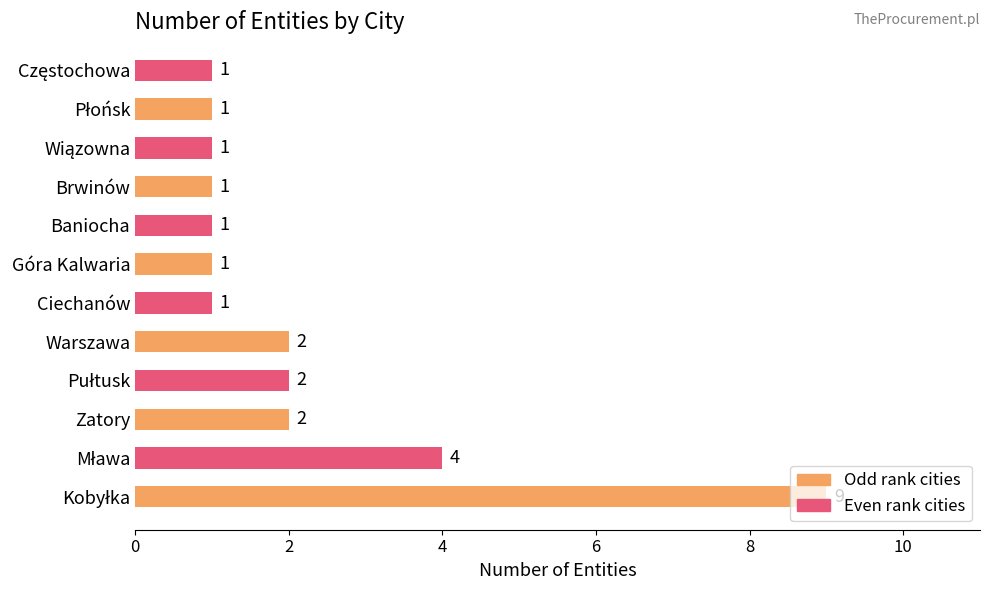

What is the maximum value shown in the chart?

9